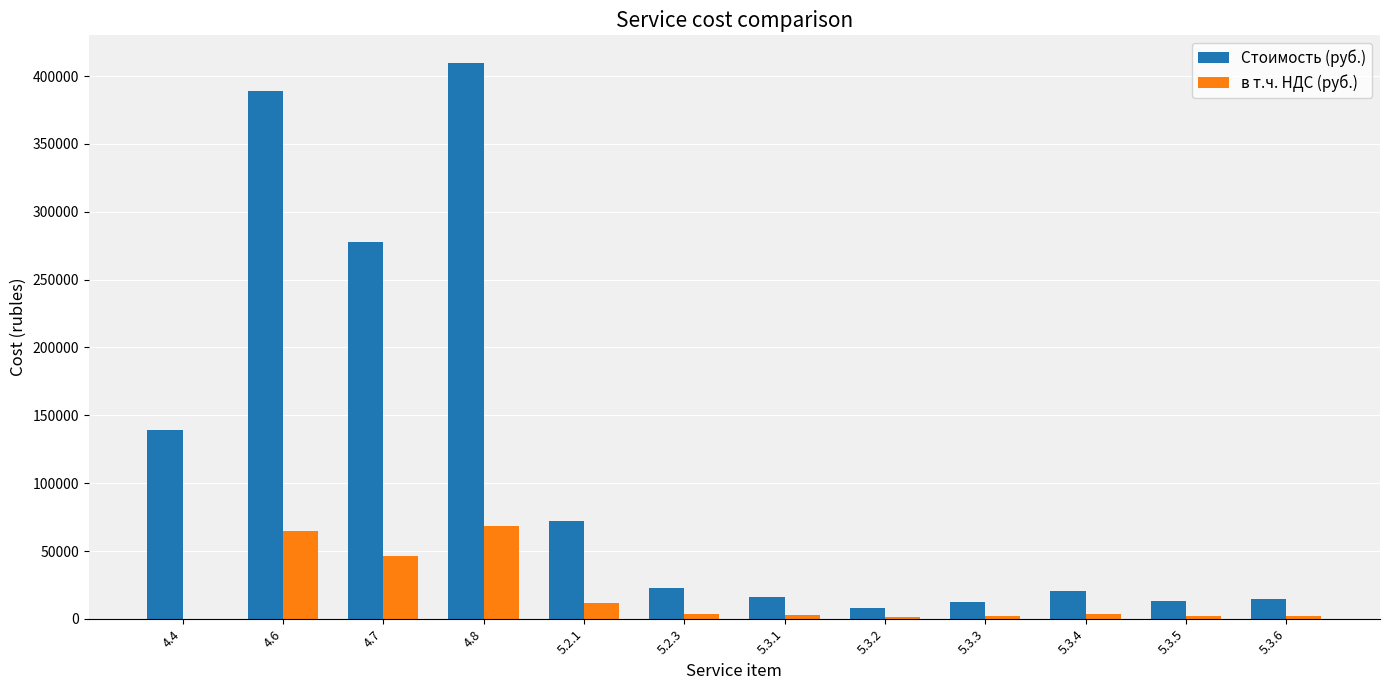

What is the sum of the в т.ч. НДС (руб.) values at 4.8 and 5.2.1?

80310.7